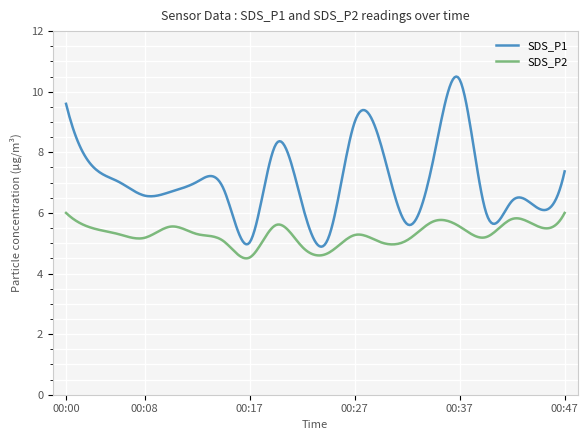

Does the chart display data point markers on the line(s)?

No